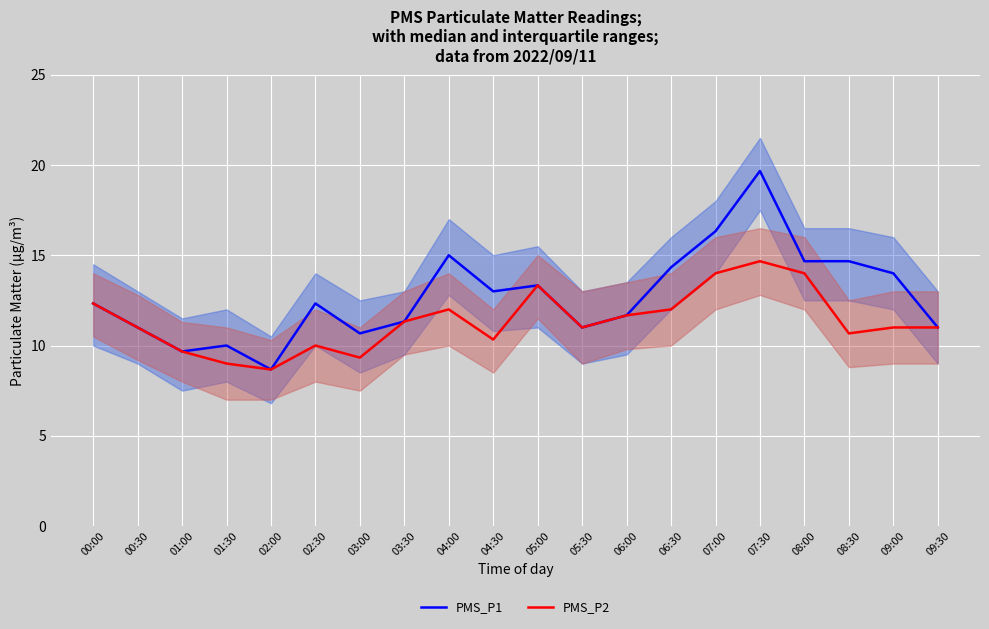

At which label is PMS_P1 closest to 14?

09:00